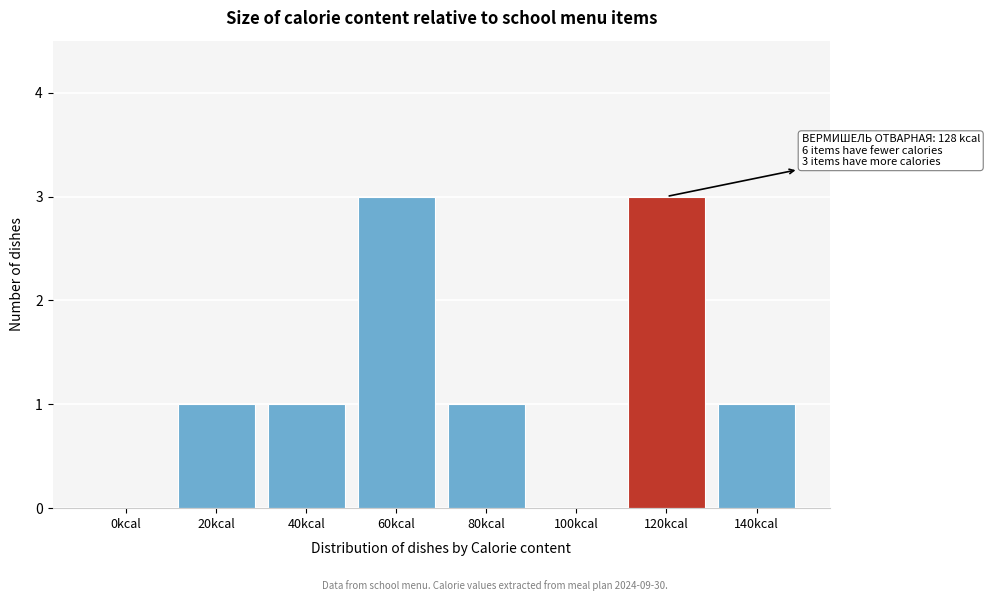

Reading left to right, what are all the values shown in this chart?

0kcal=0	20kcal=1	40kcal=1	60kcal=3	80kcal=1	100kcal=0	120kcal=3	140kcal=1